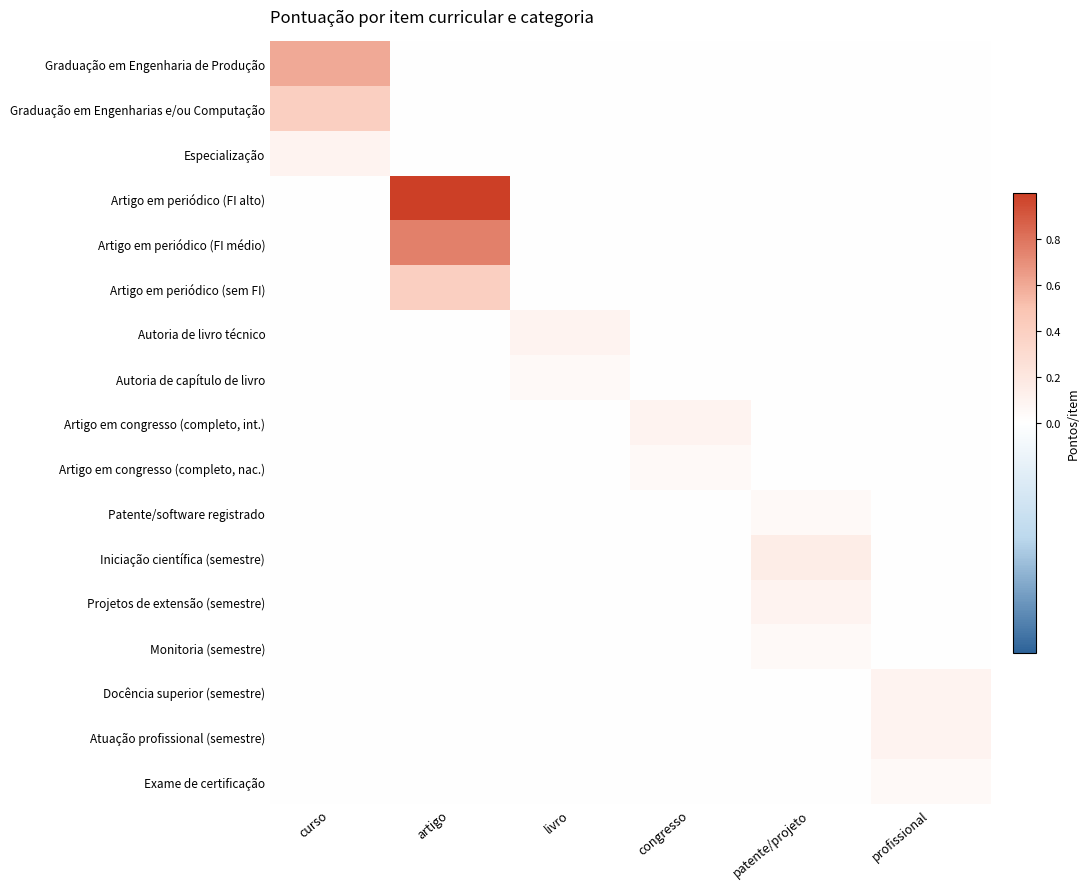

Reading left to right, what are all the values shown in this chart?

Graduação em Engenharia de Produção: curso=0.6	artigo=0.0	livro=0.0	congresso=0.0	patente/projeto=0.0	profissional=0.0
Graduação em Engenharias e/ou Computação: curso=0.4	artigo=0.0	livro=0.0	congresso=0.0	patente/projeto=0.0	profissional=0.0
Especialização: curso=0.1	artigo=0.0	livro=0.0	congresso=0.0	patente/projeto=0.0	profissional=0.0
Artigo em periódico (FI alto): curso=0.0	artigo=1.0	livro=0.0	congresso=0.0	patente/projeto=0.0	profissional=0.0
Artigo em periódico (FI médio): curso=0.0	artigo=0.8	livro=0.0	congresso=0.0	patente/projeto=0.0	profissional=0.0
Artigo em periódico (sem FI): curso=0.0	artigo=0.4	livro=0.0	congresso=0.0	patente/projeto=0.0	profissional=0.0
Autoria de livro técnico: curso=0.0	artigo=0.0	livro=0.1	congresso=0.0	patente/projeto=0.0	profissional=0.0
Autoria de capítulo de livro: curso=0.0	artigo=0.0	livro=0.1	congresso=0.0	patente/projeto=0.0	profissional=0.0
Artigo em congresso (completo, int.): curso=0.0	artigo=0.0	livro=0.0	congresso=0.1	patente/projeto=0.0	profissional=0.0
Artigo em congresso (completo, nac.): curso=0.0	artigo=0.0	livro=0.0	congresso=0.1	patente/projeto=0.0	profissional=0.0
Patente/software registrado: curso=0.0	artigo=0.0	livro=0.0	congresso=0.0	patente/projeto=0.1	profissional=0.0
Iniciação científica (semestre): curso=0.0	artigo=0.0	livro=0.0	congresso=0.0	patente/projeto=0.1	profissional=0.0
Projetos de extensão (semestre): curso=0.0	artigo=0.0	livro=0.0	congresso=0.0	patente/projeto=0.1	profissional=0.0
Monitoria (semestre): curso=0.0	artigo=0.0	livro=0.0	congresso=0.0	patente/projeto=0.1	profissional=0.0
Docência superior (semestre): curso=0.0	artigo=0.0	livro=0.0	congresso=0.0	patente/projeto=0.0	profissional=0.1
Atuação profissional (semestre): curso=0.0	artigo=0.0	livro=0.0	congresso=0.0	patente/projeto=0.0	profissional=0.1
Exame de certificação: curso=0.0	artigo=0.0	livro=0.0	congresso=0.0	patente/projeto=0.0	profissional=0.1